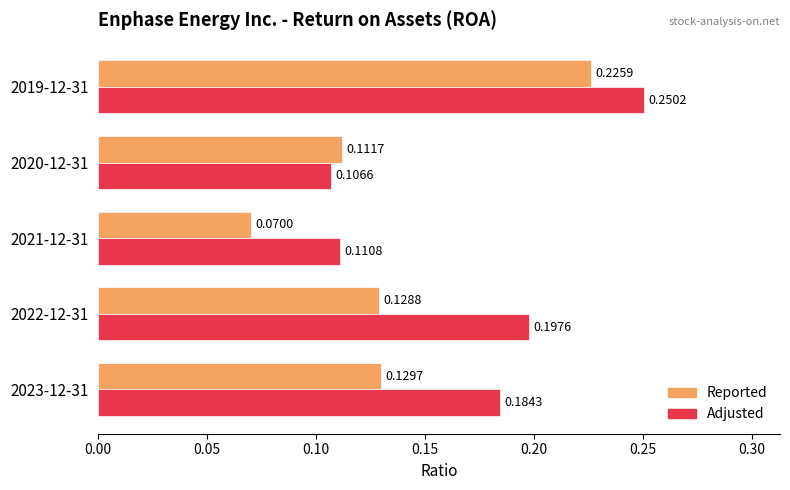

At which category is the sum across all series the highest?

2019-12-31